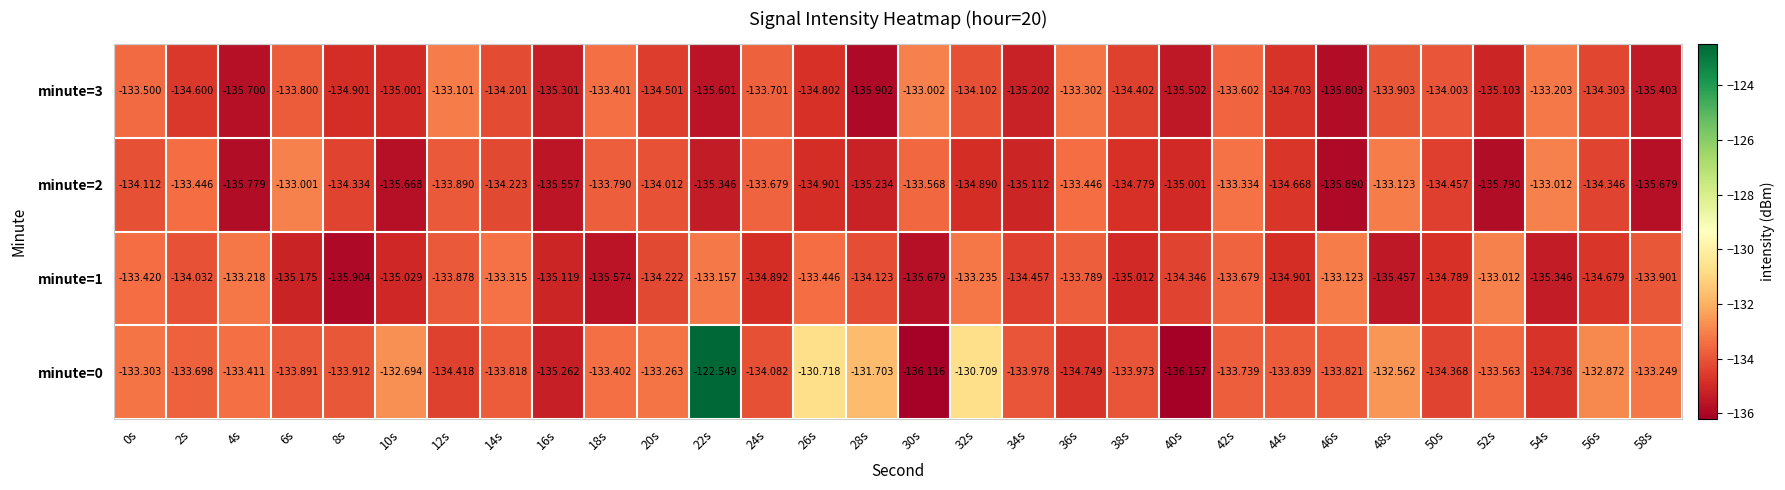

Is the value of minute=0 at 54s greater than the value of minute=3 at 26s?

Yes